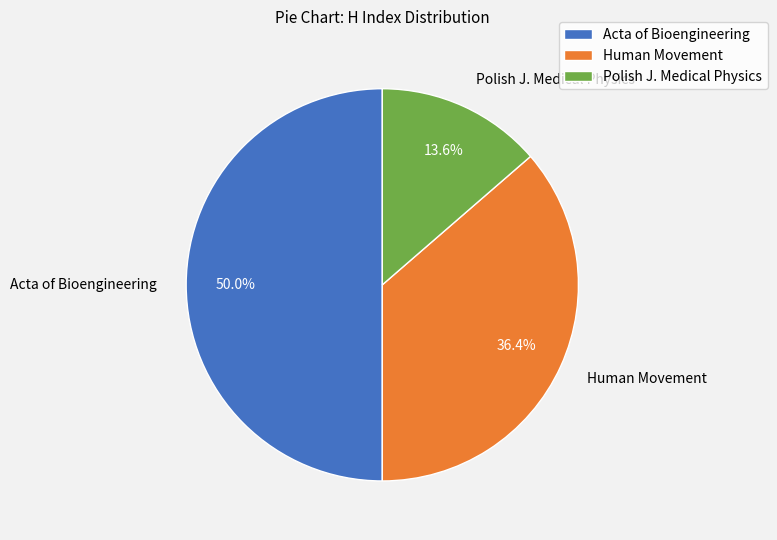

What percentage is NOT represented by Human Movement?

63.6%